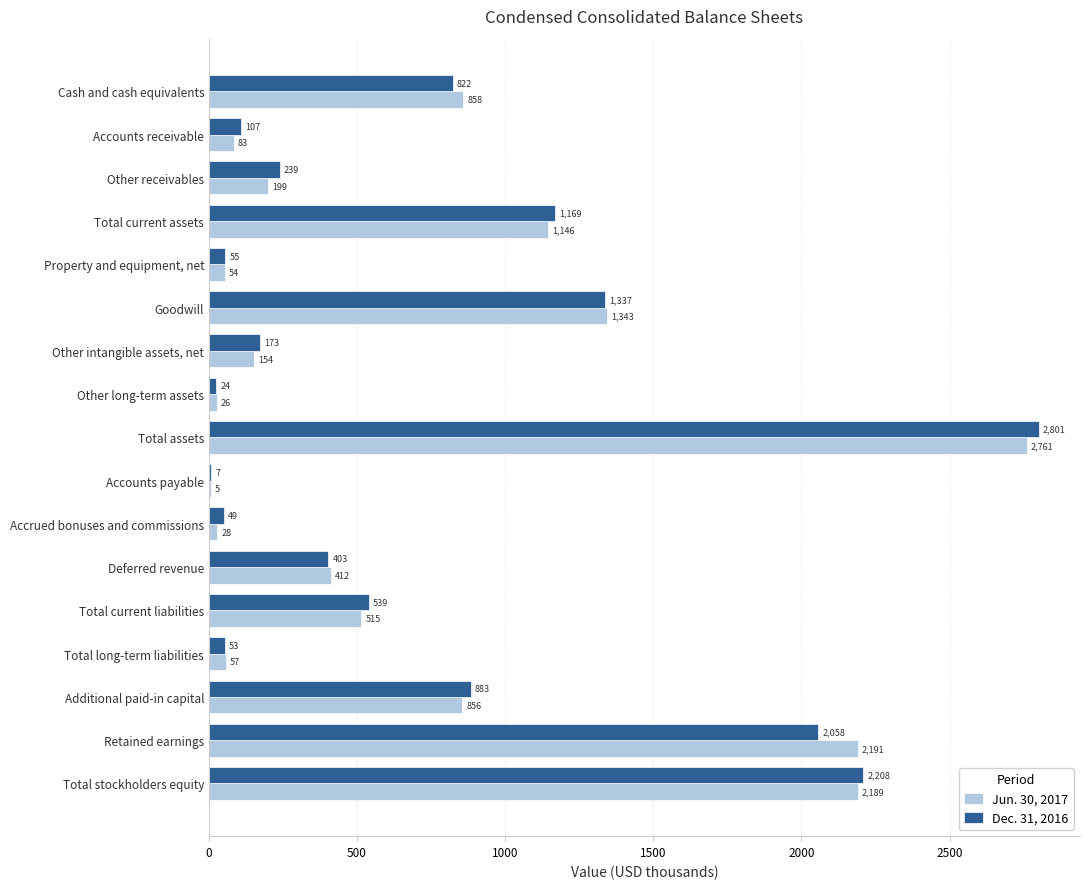

What is the approximate value of Dec. 31, 2016 at Retained earnings?

2057.7